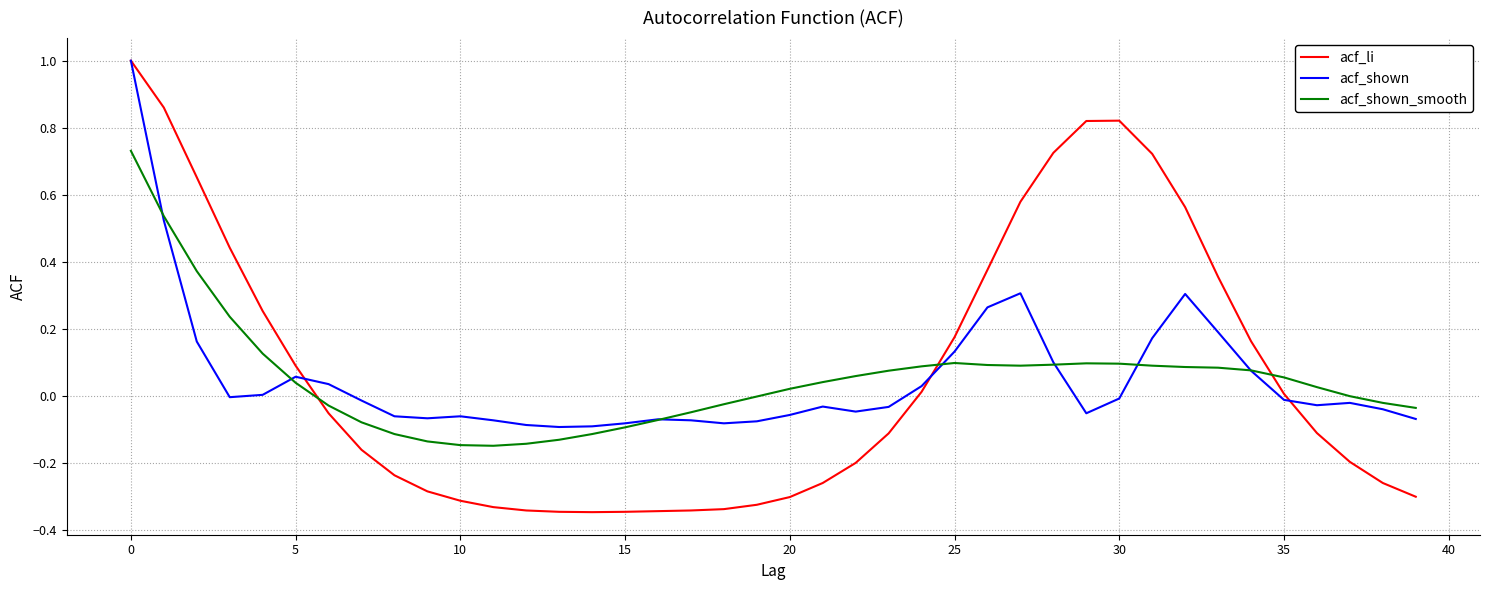

What is the greatest value displayed?

1.0